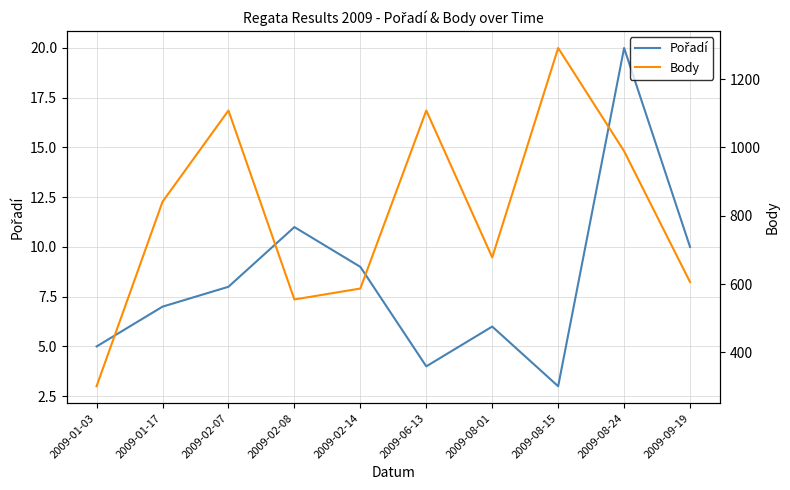

What is the lowest value of the Pořadí series?

3